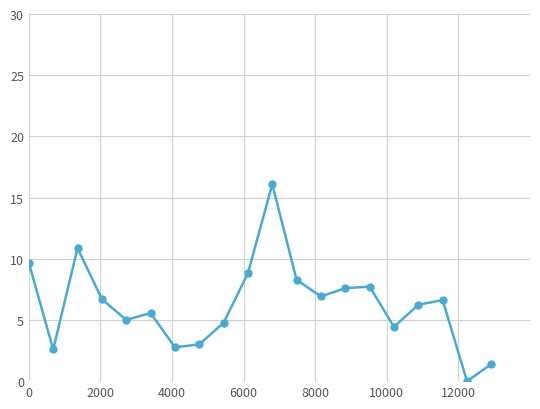

What is the value of the 20th point from the left?

1.4